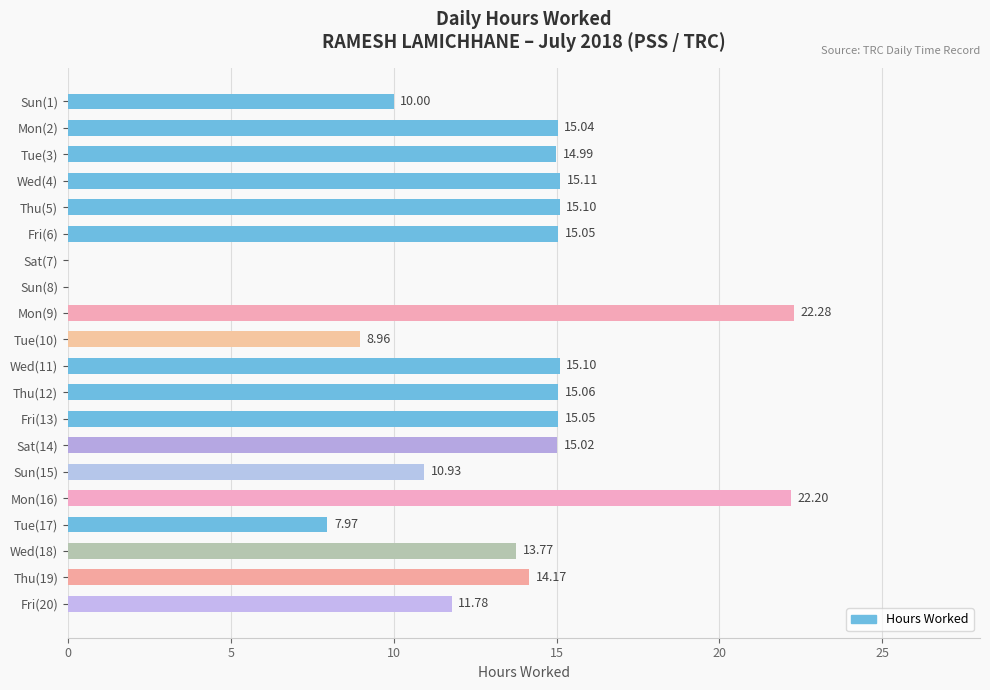

Which category has the highest value across all series?

Mon(9)